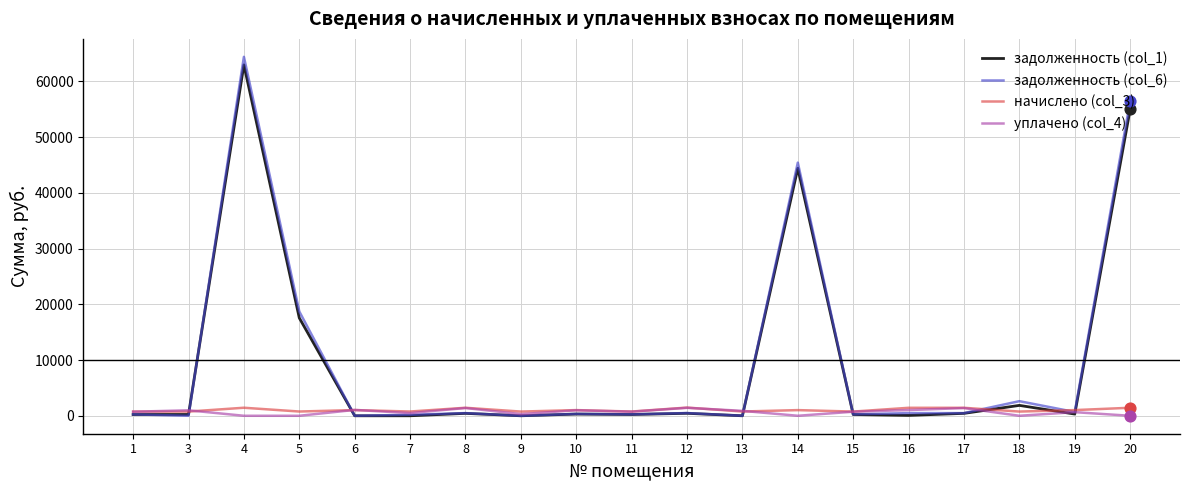

At which category is the sum across all series the highest?

4